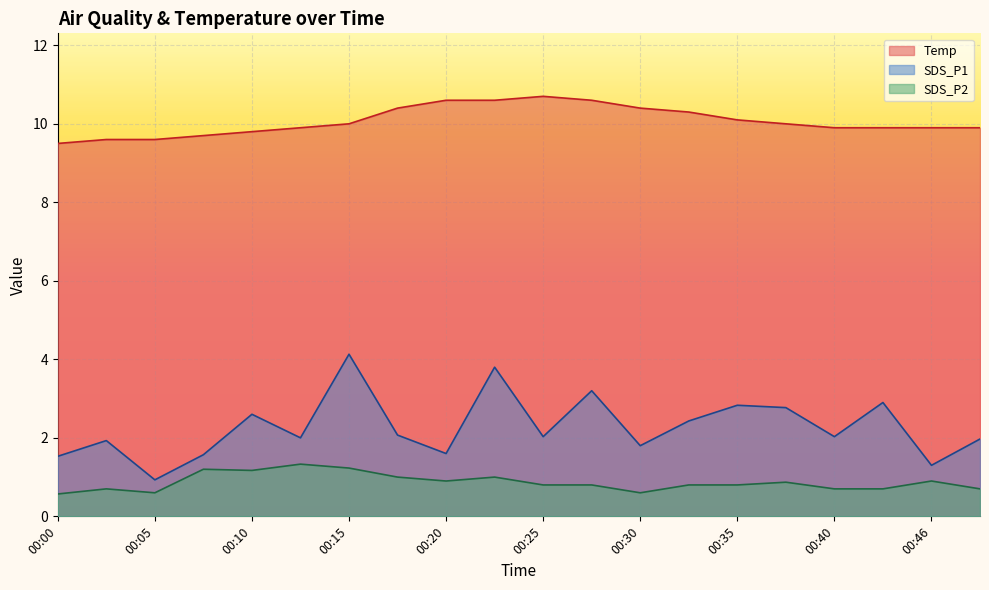

True or false: Temp has more than 0 interior local peaks.

True